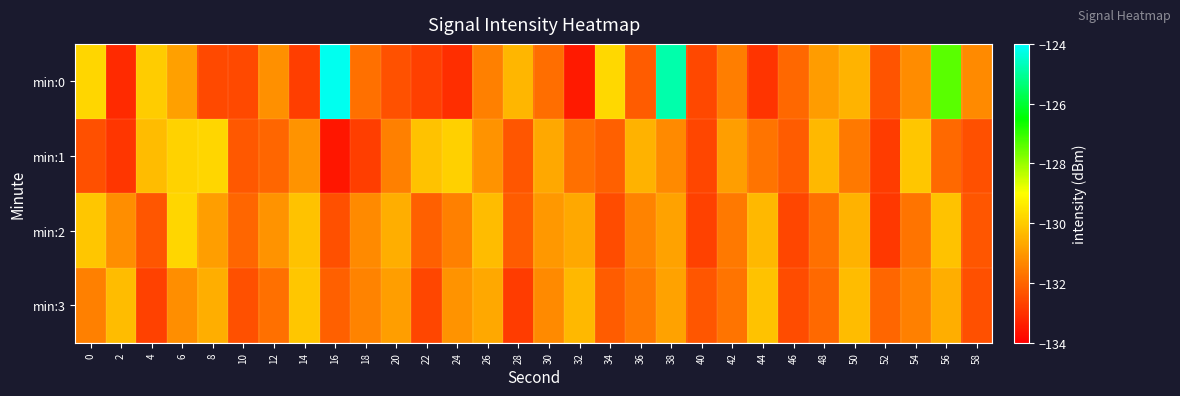

Reading left to right, what are all the values shown in this chart?

min:0: 0=-129.8	2=-133.2	4=-130.0	6=-130.9	8=-132.5	10=-132.5	12=-131.2	14=-132.8	16=-124.2	18=-131.8	20=-132.4	22=-132.7	24=-133.1	26=-131.5	28=-130.4	30=-131.8	32=-133.5	34=-129.8	36=-132.2	38=-124.8	40=-132.6	42=-131.5	44=-133.0	46=-131.9	48=-130.9	50=-130.5	52=-132.3	54=-131.2	56=-127.4	58=-131.3
min:1: 0=-132.4	2=-132.9	4=-130.3	6=-129.9	8=-129.8	10=-132.3	12=-132.0	14=-131.1	16=-133.5	18=-132.8	20=-131.5	22=-130.2	24=-129.9	26=-131.1	28=-132.3	30=-130.7	32=-131.8	34=-132.1	36=-130.5	38=-131.3	40=-132.6	42=-130.9	44=-131.7	46=-132.2	48=-130.4	50=-131.6	52=-132.8	54=-130.1	56=-131.9	58=-132.4
min:2: 0=-130.1	2=-131.2	4=-132.3	6=-129.8	8=-130.9	10=-132.0	12=-131.1	14=-130.2	16=-132.4	18=-131.3	20=-130.6	22=-132.1	24=-131.5	26=-130.3	28=-132.2	30=-131.0	32=-130.7	34=-132.5	36=-131.4	38=-130.8	40=-132.7	42=-131.6	44=-130.4	46=-132.6	48=-131.8	50=-130.5	52=-132.9	54=-131.7	56=-130.2	58=-132.3
min:3: 0=-131.5	2=-130.3	4=-132.7	6=-131.2	8=-130.6	10=-132.4	12=-131.8	14=-130.1	16=-132.1	18=-131.4	20=-130.9	22=-132.6	24=-131.1	26=-130.7	28=-132.8	30=-131.3	32=-130.4	34=-132.2	36=-131.6	38=-130.8	40=-132.3	42=-131.7	44=-130.2	46=-132.5	48=-131.9	50=-130.3	52=-132.0	54=-131.5	56=-130.6	58=-132.4